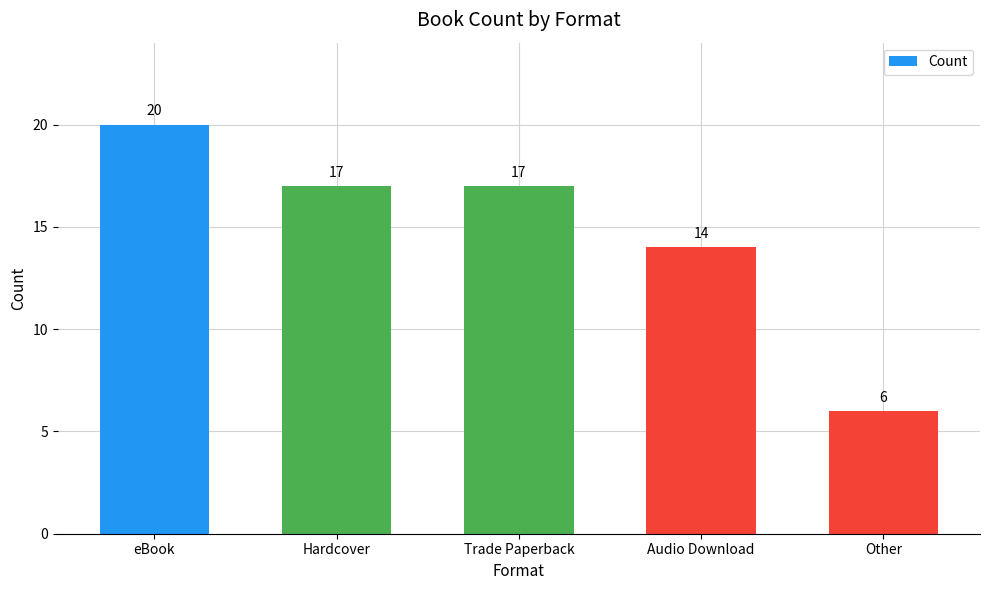

What is the label of the 3rd bar from the right?

Trade Paperback